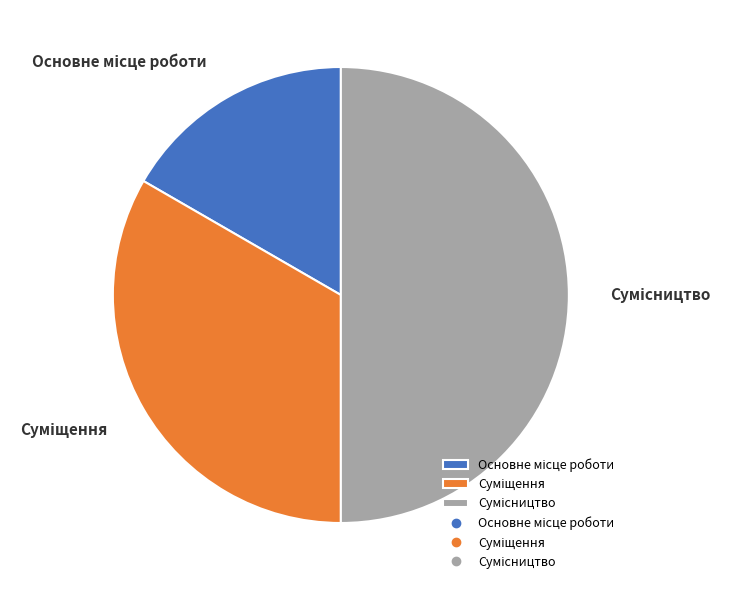

To the nearest percent, what is the difference between the largest and smallest slice percentages?

33%